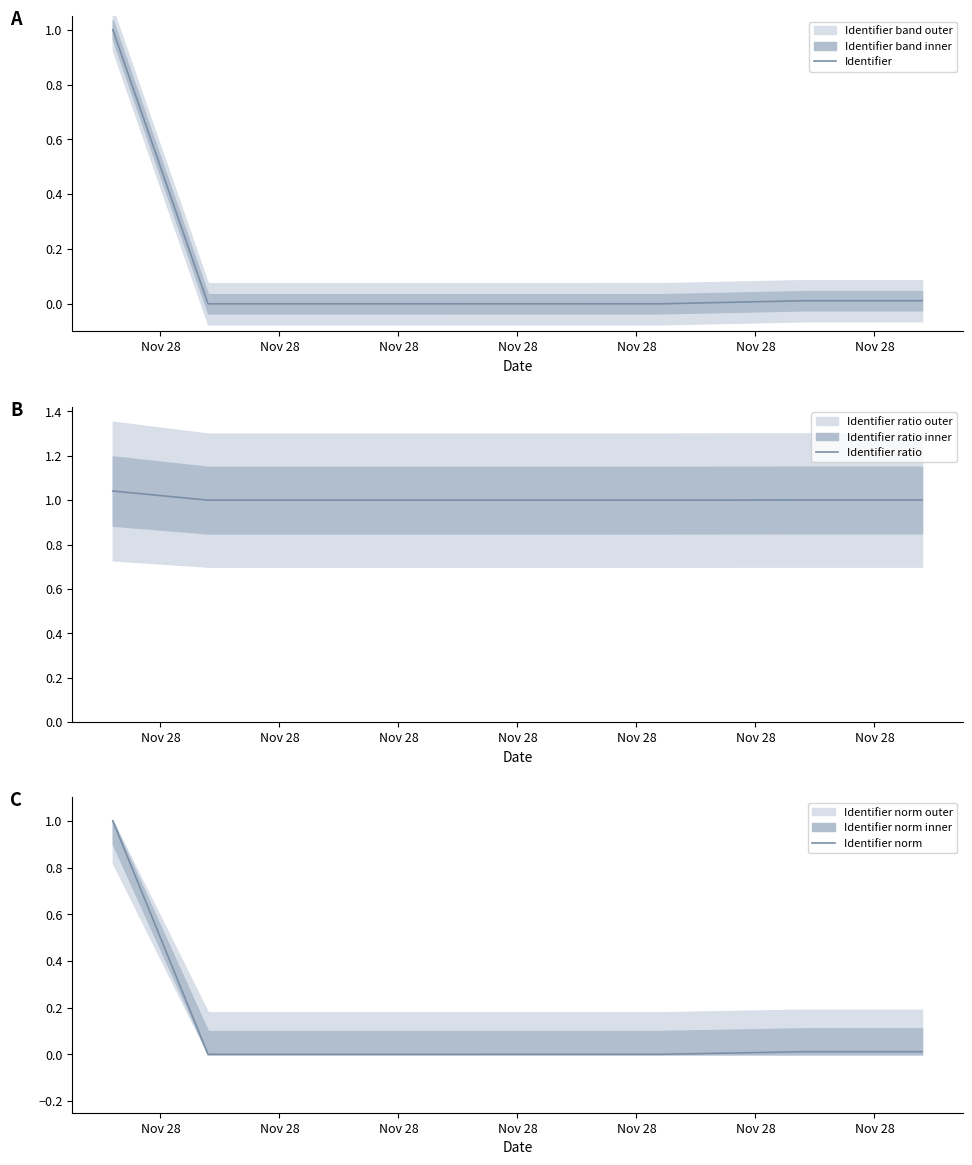

True or false: Identifier norm and Identifier ratio intersect in this chart.

False